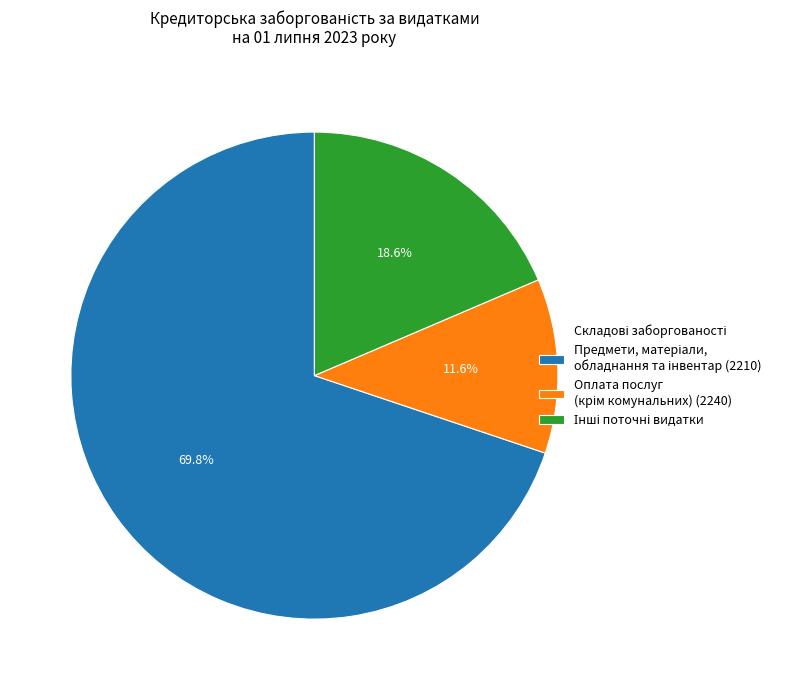

Does any single category account for the majority?

Yes